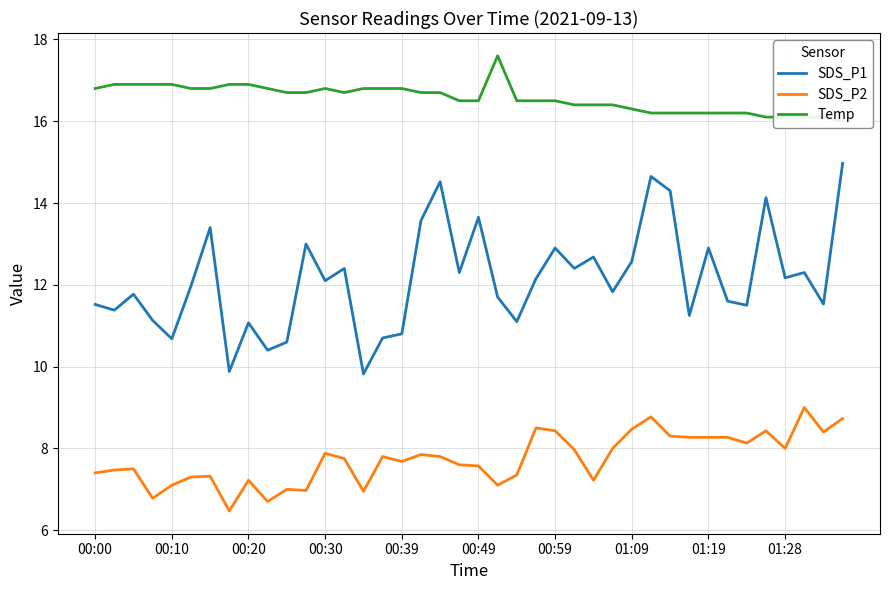

What is the maximum value for SDS_P1?

15.0